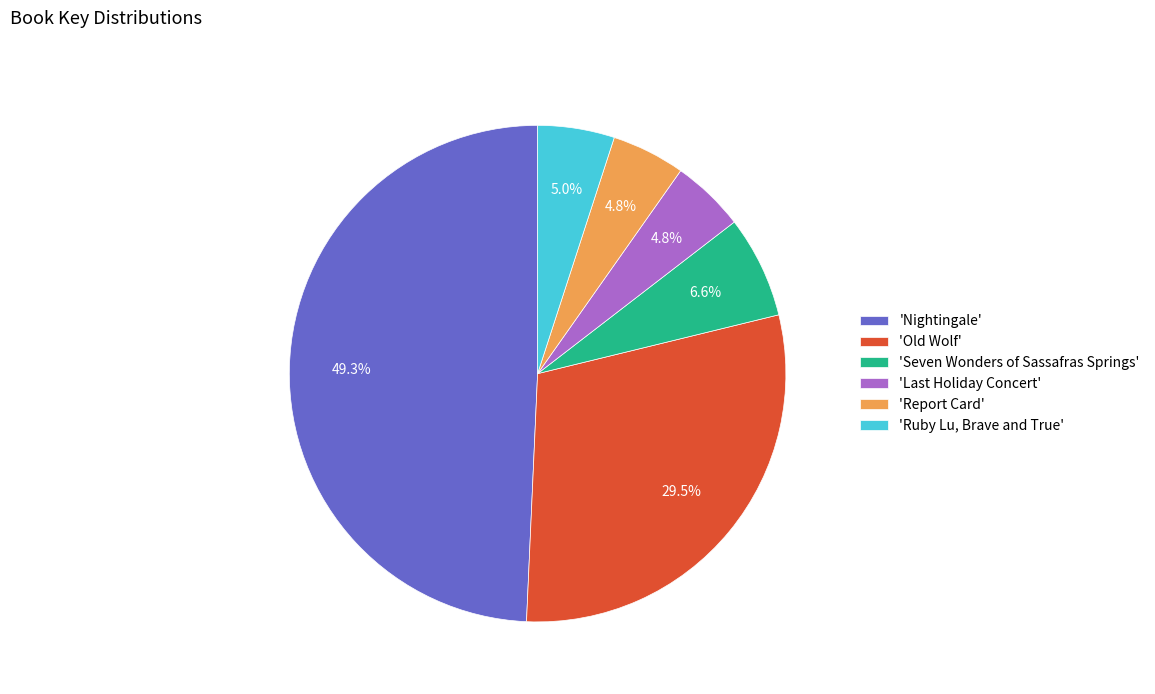

Combined, do 'Nightingale' and 'Ruby Lu, Brave and True' account for over 50%?

Yes